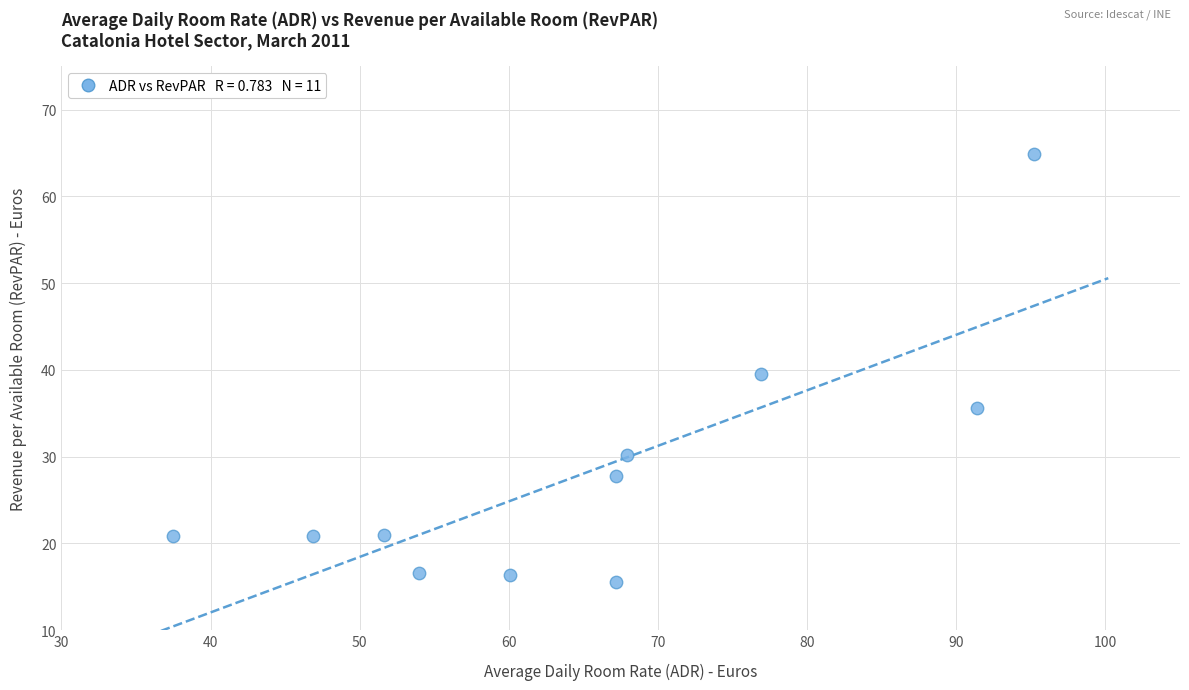

What is the range of X values (max minus min)?

57.7